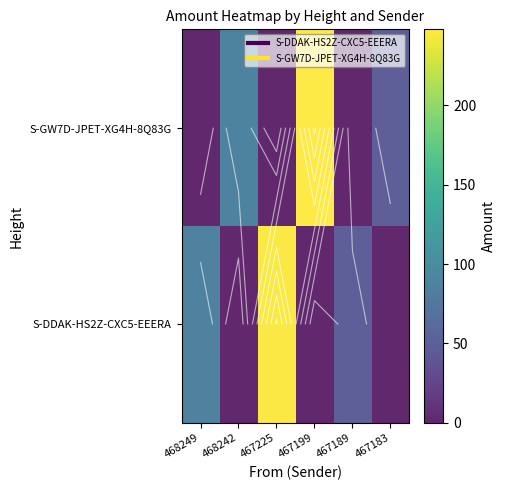

What is the maximum value shown in the chart?

248.0